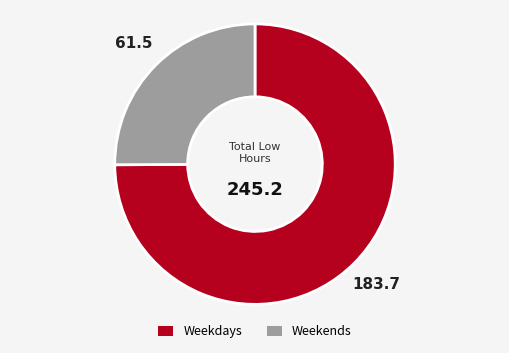

Is there a majority slice in this chart?

Yes